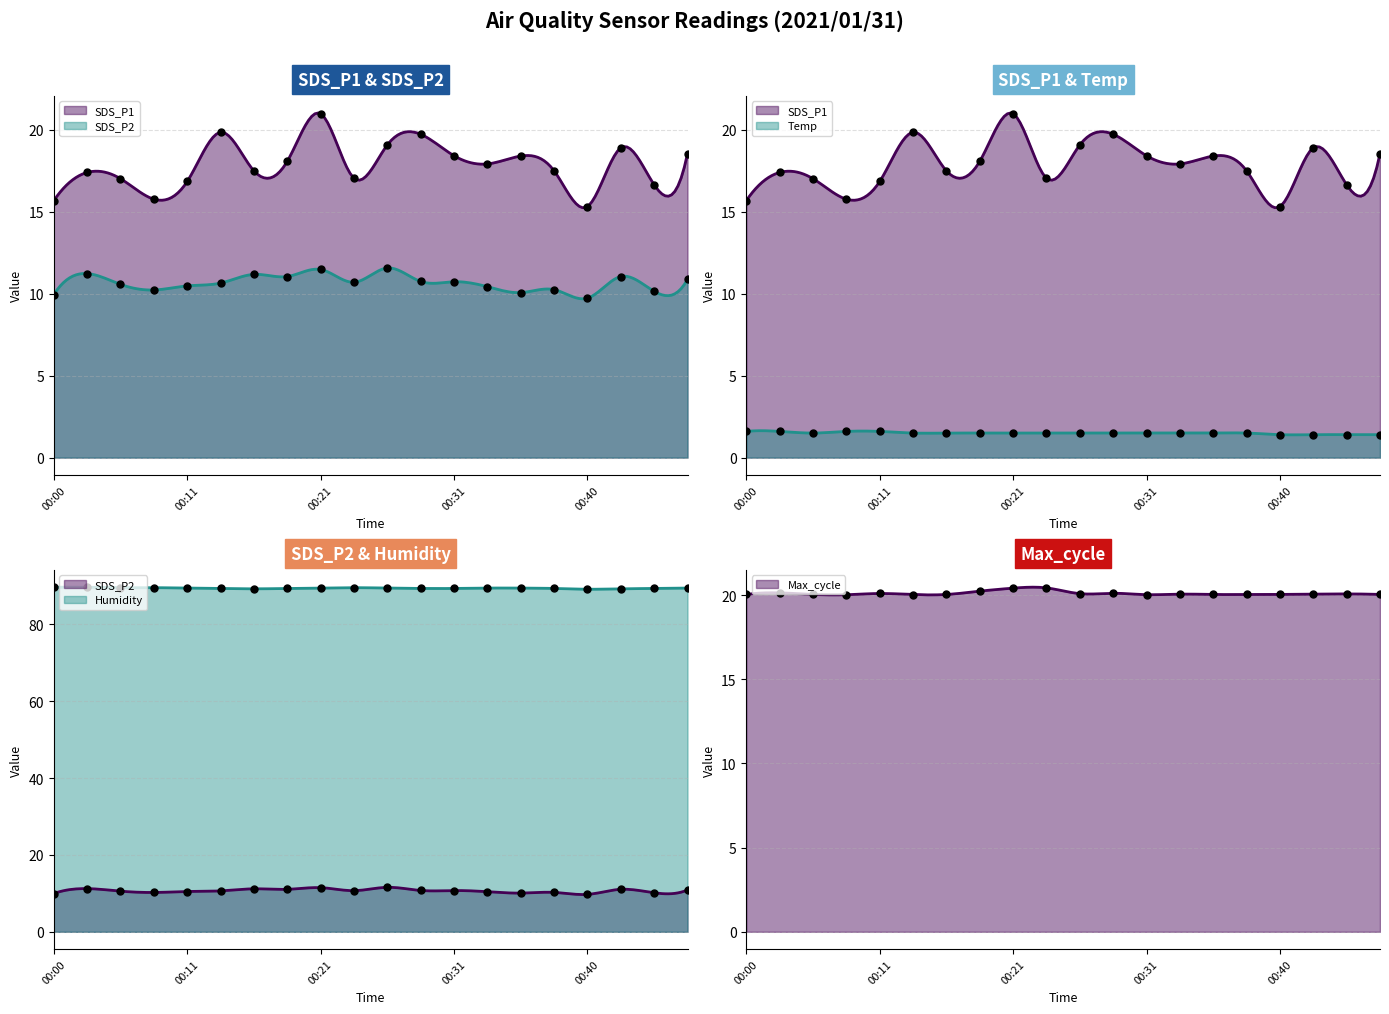

At how many categories does at least one series exceed 38?

20